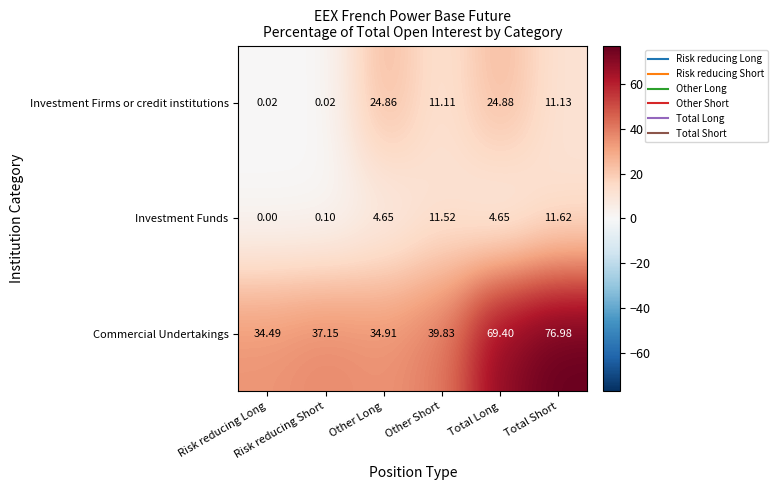

Which series has the largest total across all categories?

Commercial Undertakings